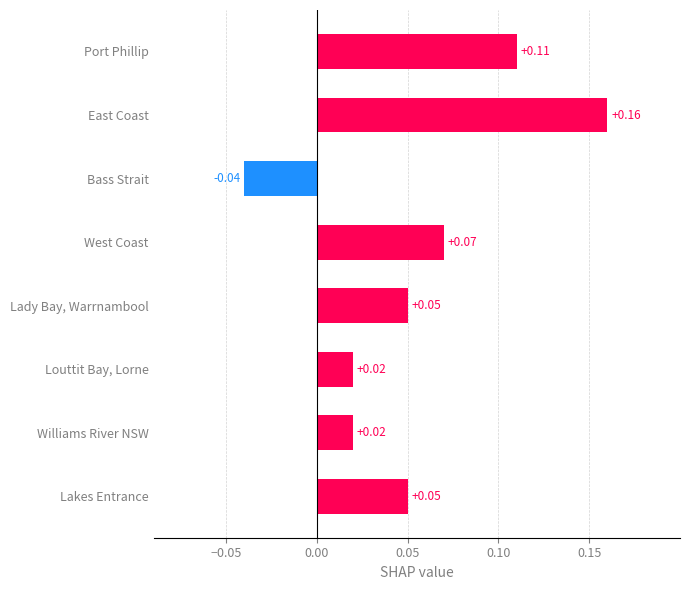

At which category does the chart reach its minimum across all series?

Bass Strait